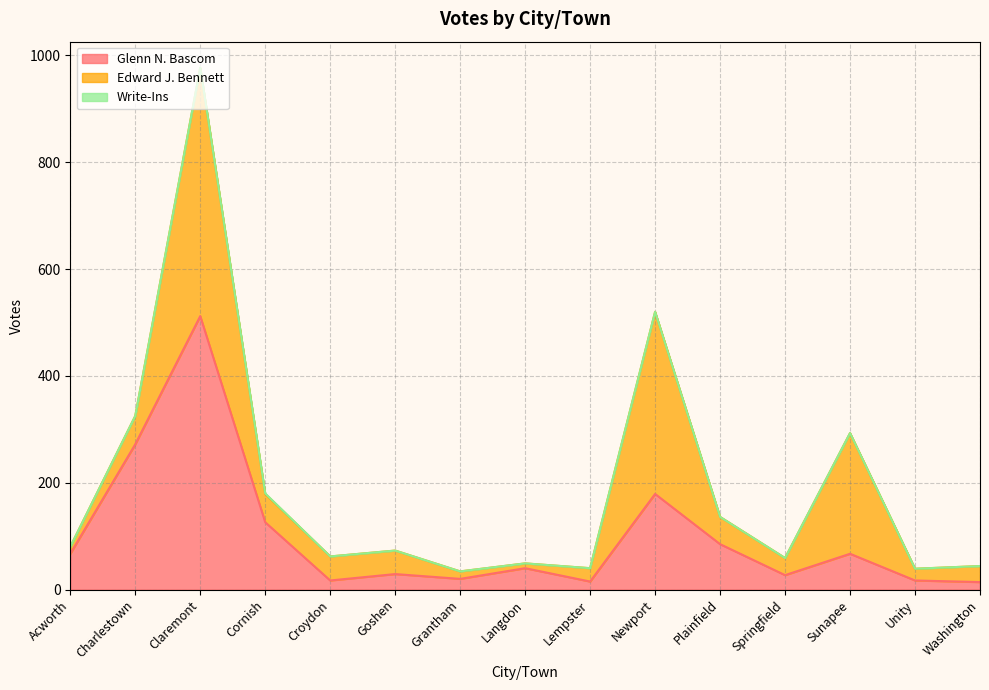

Reading left to right, extract all data points from this chart.

Glenn N. Bascom: Acworth=67	Charlestown=272	Claremont=512	Cornish=126	Croydon=17	Goshen=29	Grantham=20	Langdon=40	Lempster=15	Newport=179	Plainfield=85	Springfield=27	Sunapee=67	Unity=17	Washington=14
Edward J. Bennett: Acworth=13	Charlestown=53	Claremont=465	Cornish=53	Croydon=45	Goshen=44	Grantham=14	Langdon=9	Lempster=25	Newport=341	Plainfield=51	Springfield=32	Sunapee=226	Unity=22	Washington=30
Write-Ins: Acworth=0	Charlestown=0	Claremont=0	Cornish=1	Croydon=0	Goshen=0	Grantham=0	Langdon=0	Lempster=0	Newport=0	Plainfield=0	Springfield=0	Sunapee=0	Unity=0	Washington=0